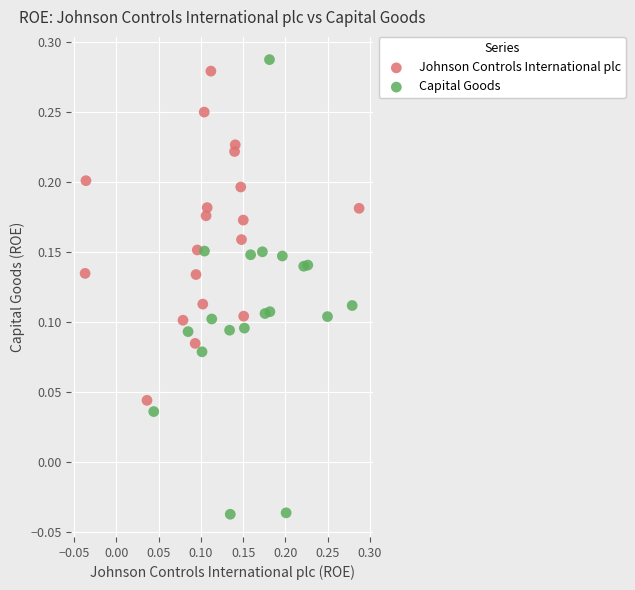

Which series contains the highest Y value?

Capital Goods